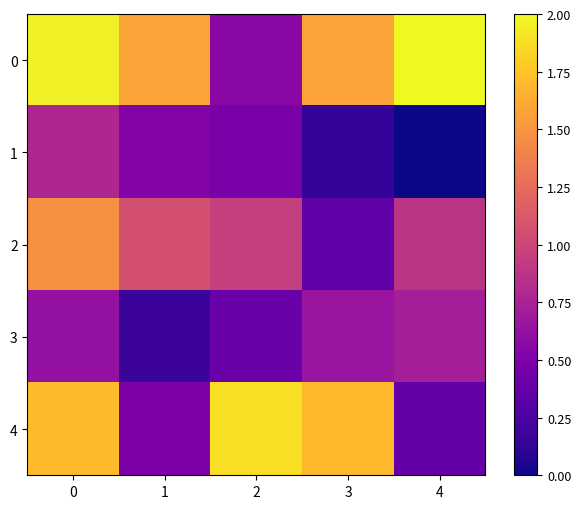

Which label corresponds to the largest value in the chart?

4